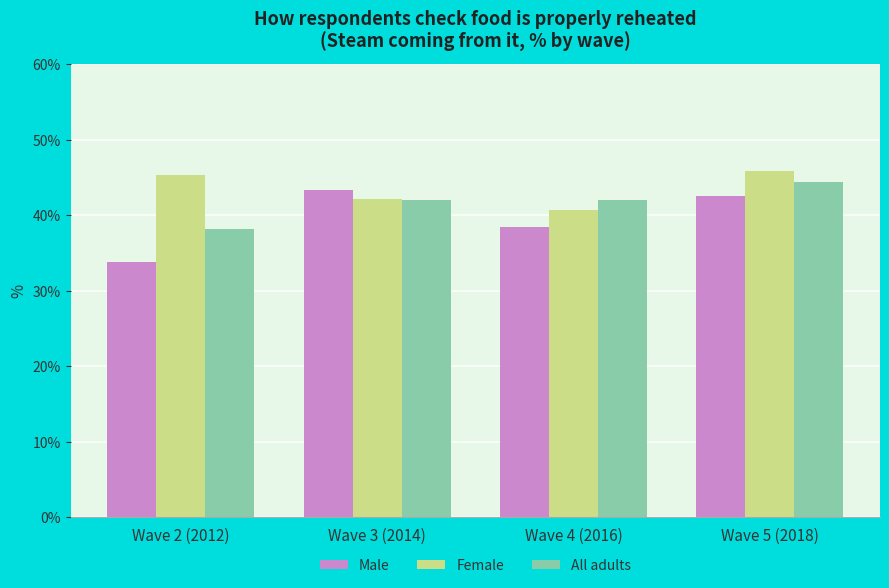

Are the bars horizontal?

No